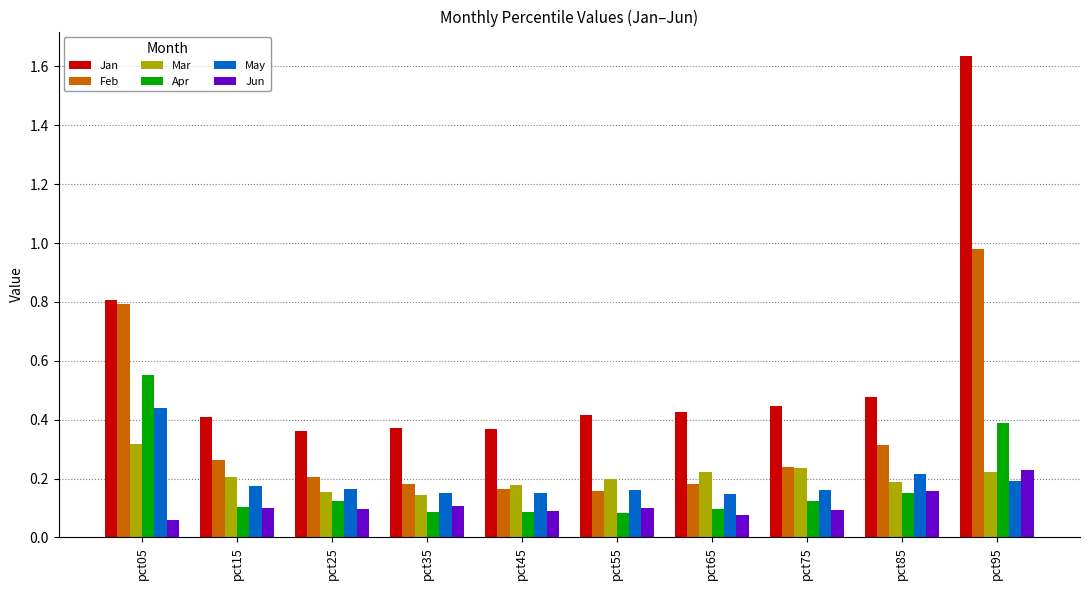

At which category does the chart reach its minimum across all series?

pct05